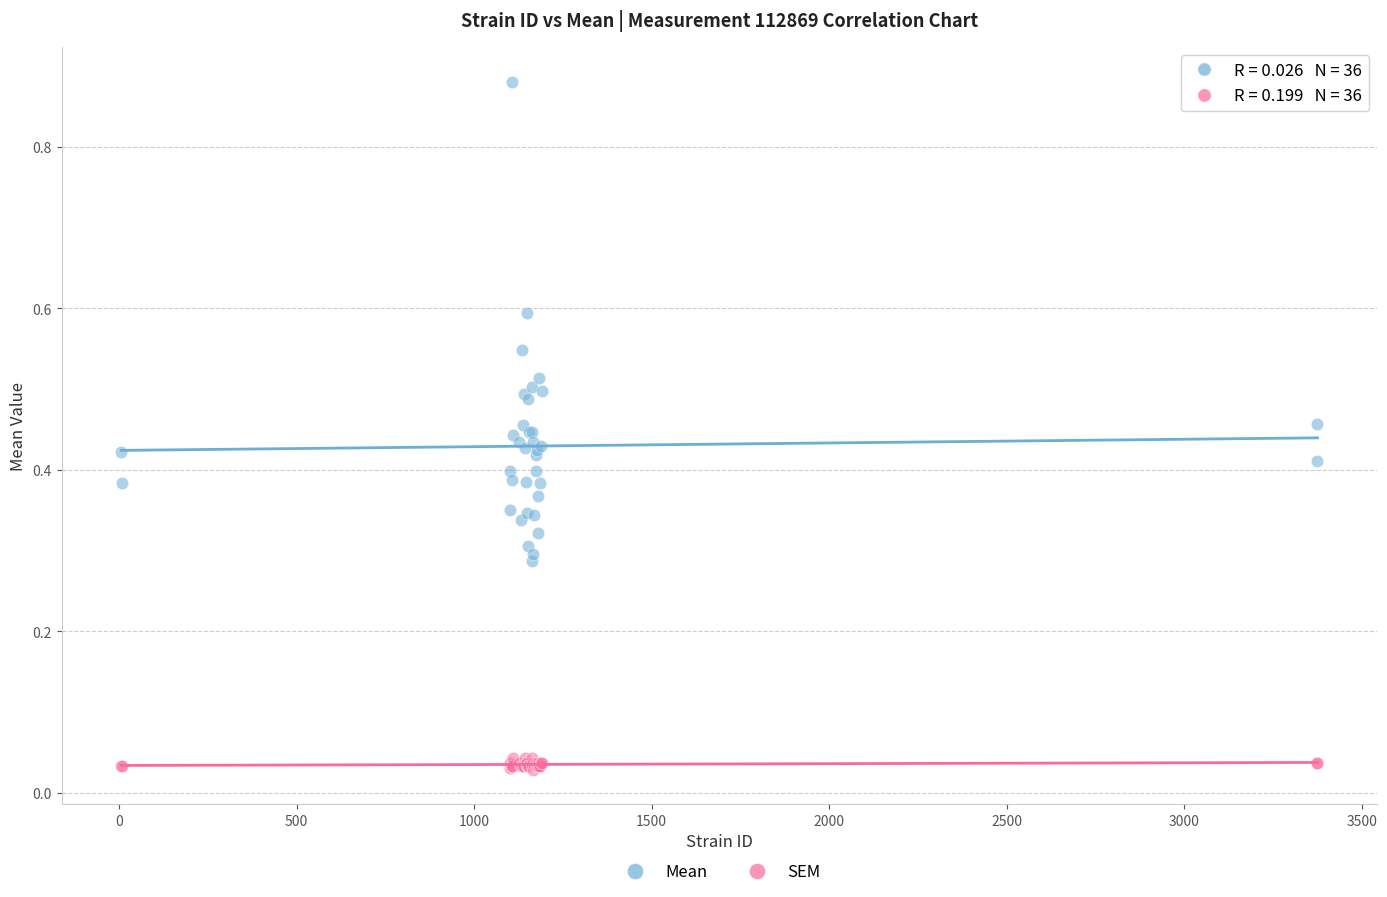

Which series reaches the minimum Y coordinate?

SEM